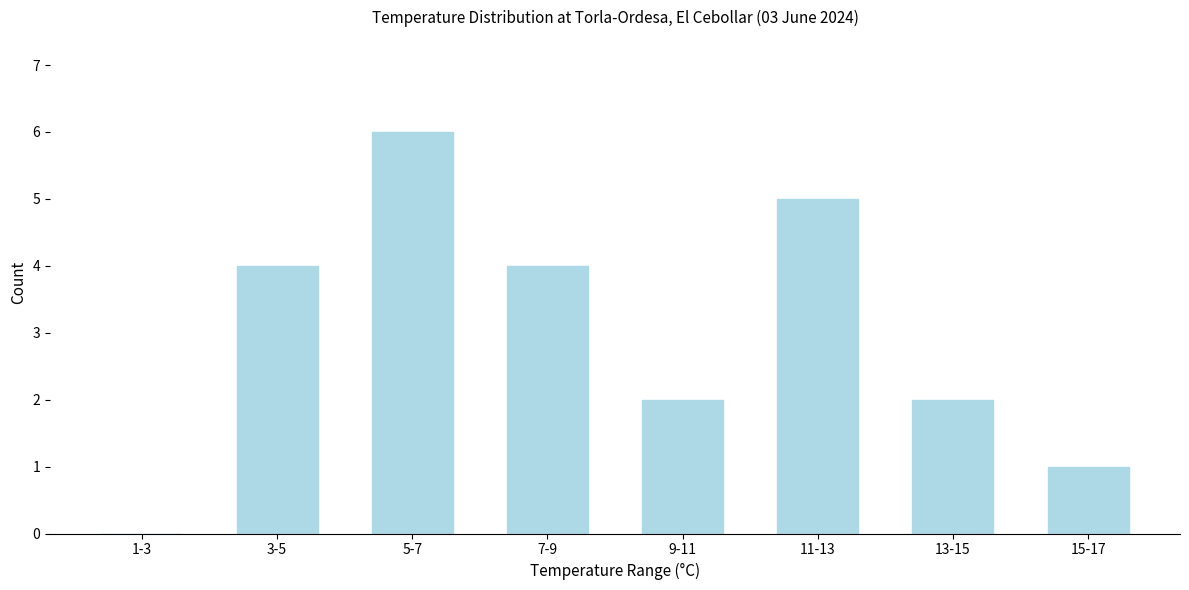

Reading left to right, transcribe all the data shown in this chart.

1-3=0	3-5=4	5-7=6	7-9=4	9-11=2	11-13=5	13-15=2	15-17=1